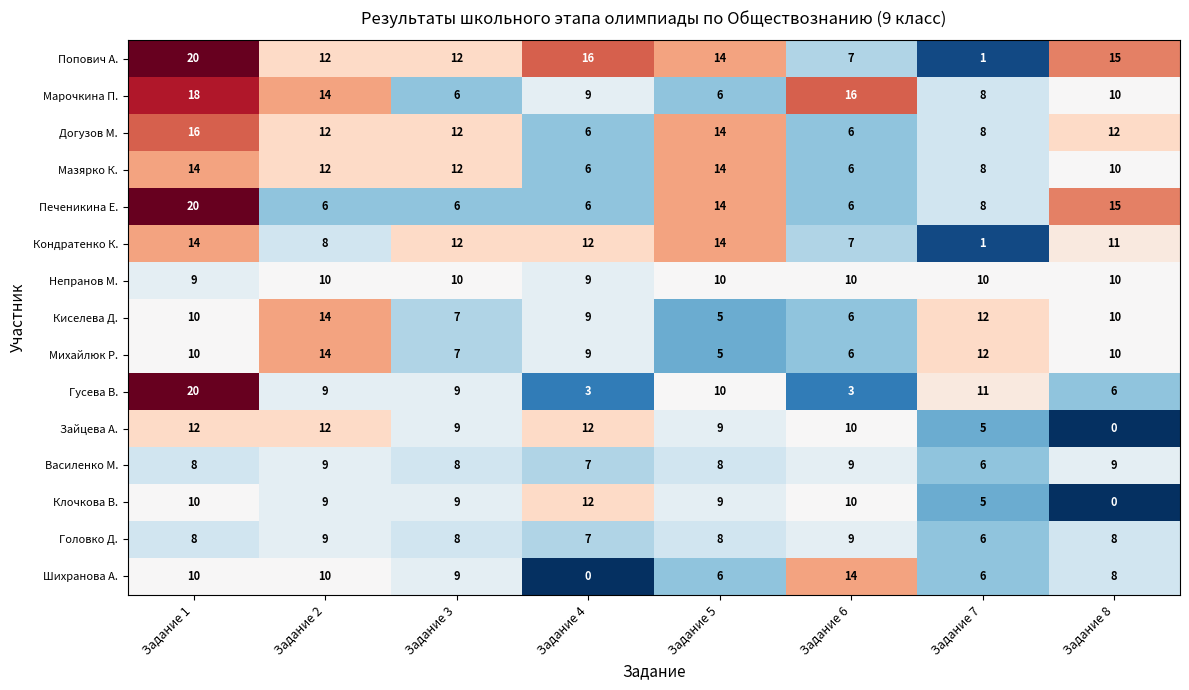

What is the sum of the Кондратенко К. values at Задание 2 and Задание 4?

20